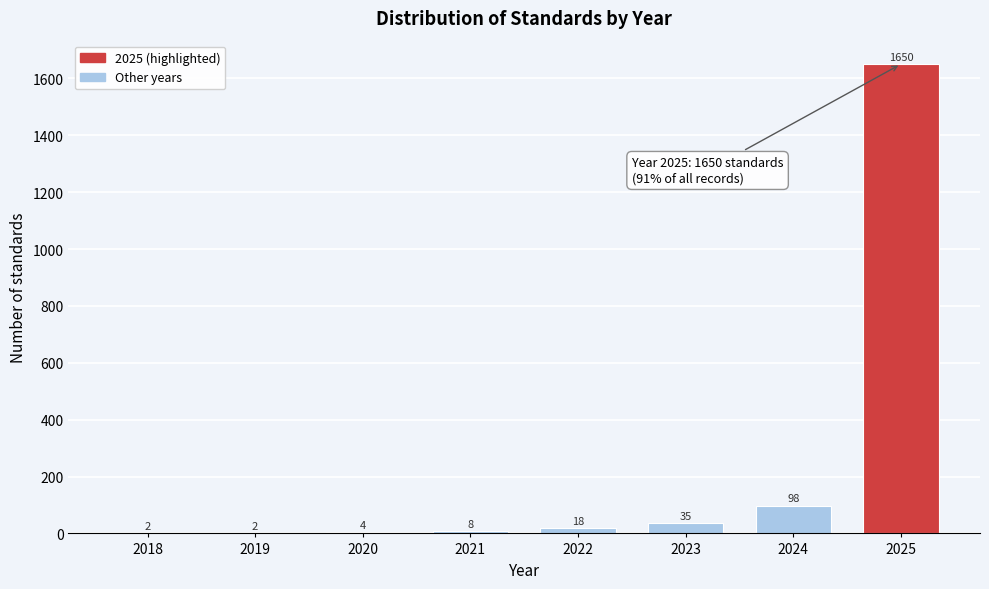

Reading left to right, list all the values displayed in this chart.

2018=2	2019=2	2020=4	2021=8	2022=18	2023=35	2024=98	2025=1650